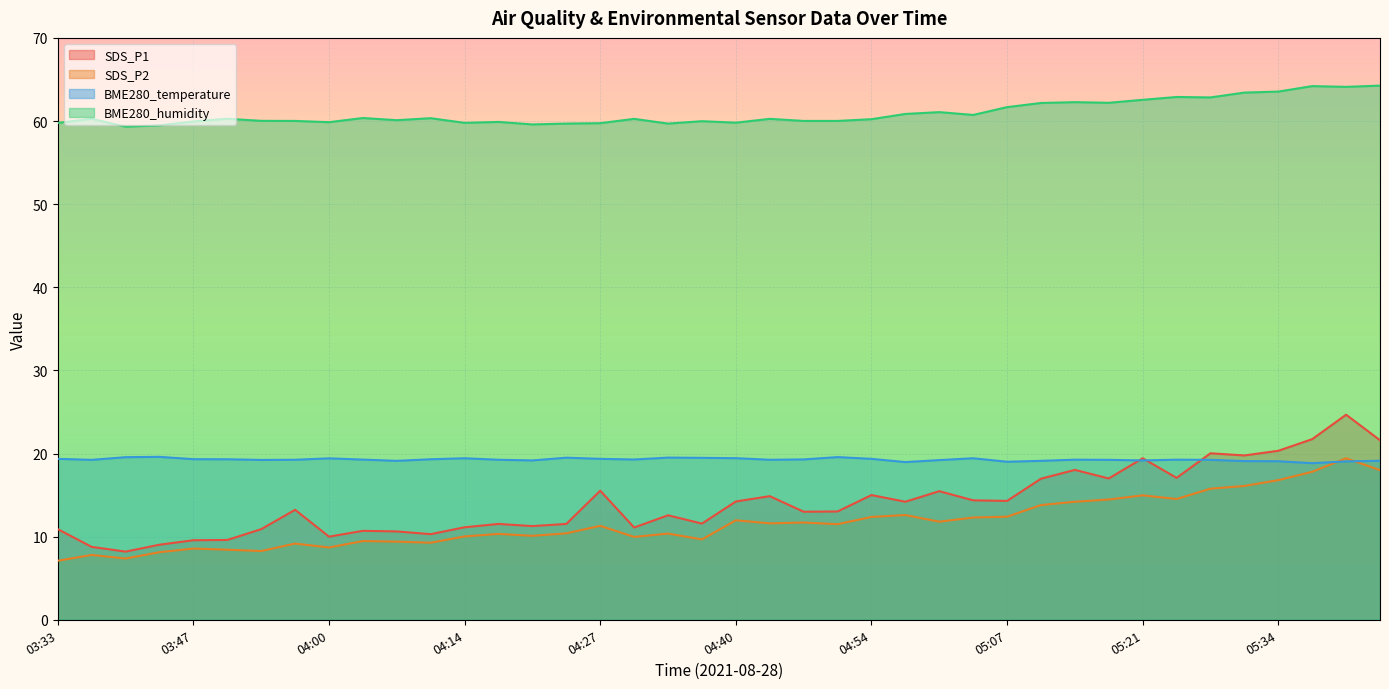

Reading right to left, transcribe all the data shown in this chart.

SDS_P1: 21.6	24.7	21.7	20.3	19.8	20.0	17.1	19.4	17.0	18.0	17.0	14.3	14.4	15.5	14.2	15.0	13.0	13.0	14.9	14.2	11.6	12.6	11.1	15.5	11.5	11.3	11.5	11.1	10.3	10.6	10.7	10.0	13.2	10.9	9.6	9.6	9.0	8.2	8.8	10.9
SDS_P2: 18.0	19.4	17.8	16.8	16.1	15.8	14.5	15.0	14.5	14.2	13.8	12.4	12.3	11.8	12.6	12.4	11.5	11.7	11.6	12.0	9.7	10.4	10.0	11.3	10.4	10.1	10.3	10.0	9.3	9.4	9.5	8.7	9.2	8.3	8.4	8.6	8.1	7.4	7.8	7.1
BME280_temperature: 19.1	19.1	18.8	19.1	19.1	19.2	19.3	19.2	19.2	19.3	19.1	19.0	19.4	19.2	19.0	19.4	19.6	19.3	19.2	19.4	19.5	19.5	19.3	19.4	19.5	19.2	19.2	19.4	19.3	19.1	19.3	19.4	19.2	19.2	19.3	19.3	19.6	19.6	19.2	19.4
BME280_humidity: 64.3	64.1	64.2	63.5	63.4	62.8	62.9	62.5	62.2	62.3	62.2	61.7	60.7	61.1	60.9	60.2	60.0	60.0	60.3	59.8	60.0	59.7	60.3	59.7	59.7	59.6	59.9	59.8	60.3	60.1	60.4	59.9	60.0	60.0	60.3	60.0	59.5	59.3	60.3	59.8